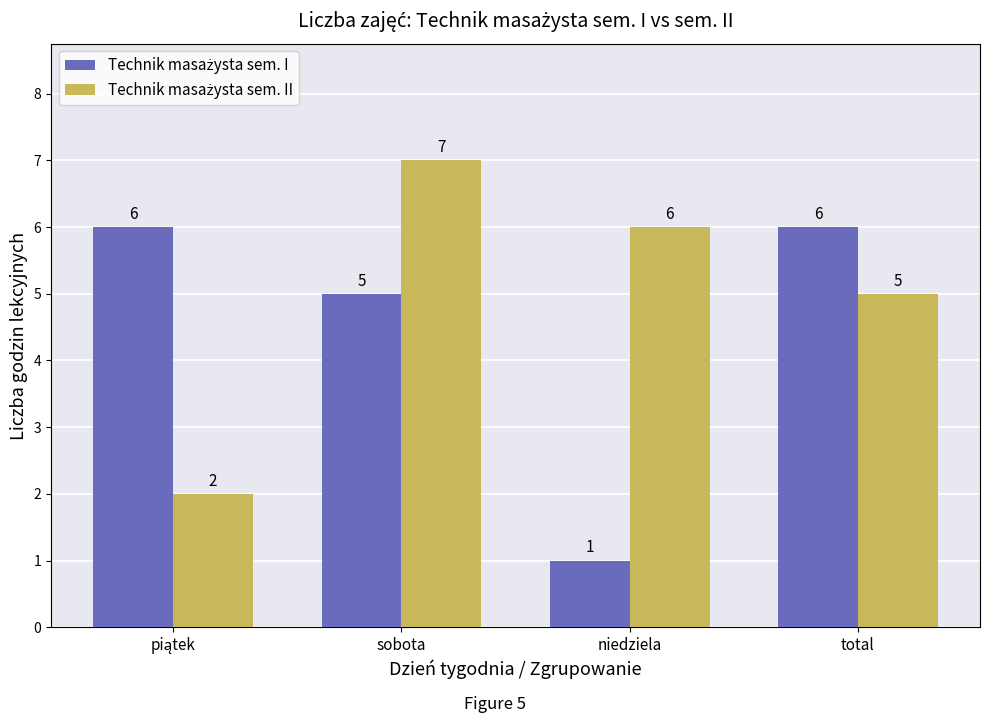

How many categories are shown in the chart?

4